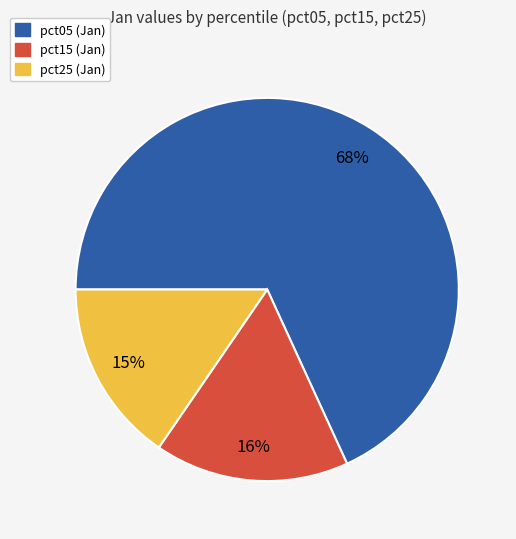

To the nearest percent, what is the average slice percentage?

33%